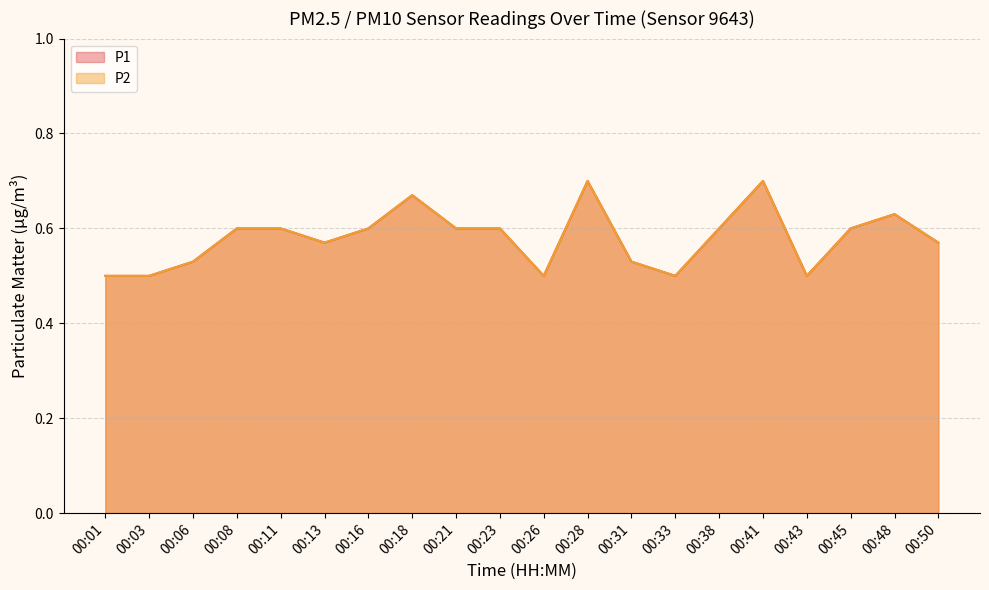

How many P1 values are between 0 and 1?

20